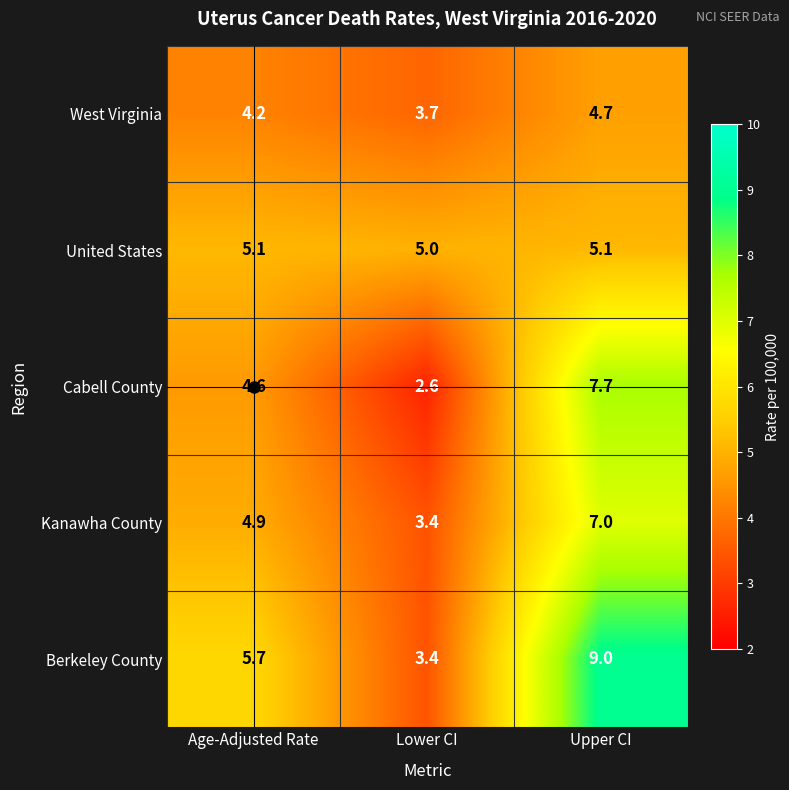

What value does the Cabell County series have at Age-Adjusted Rate?

4.6